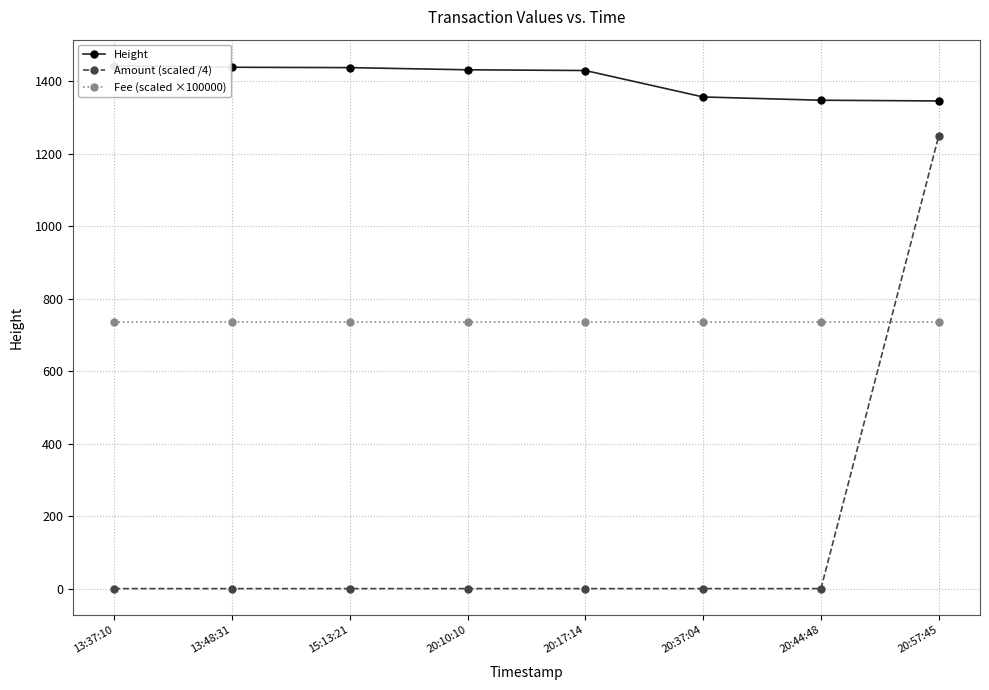

What is the difference between the maximum and minimum values in the Amount (scaled /4) series?

1250